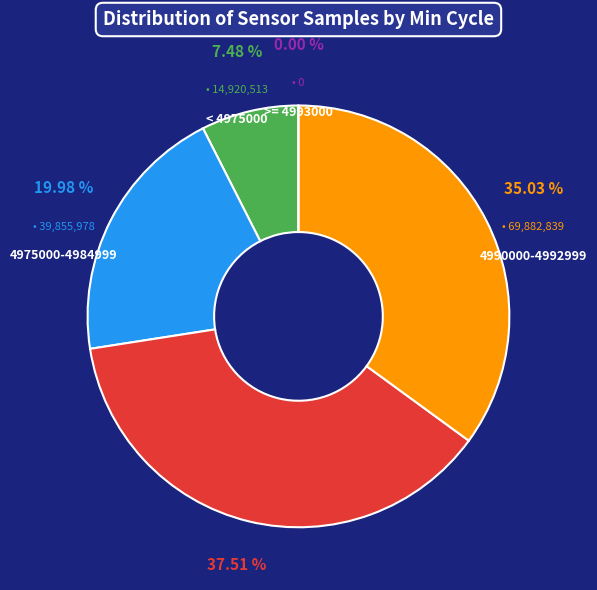

Is 34 the majority of the pie?

No